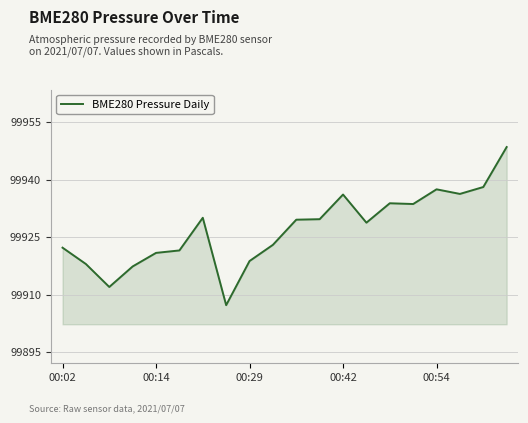

What is the minimum value shown in the chart?

99907.2